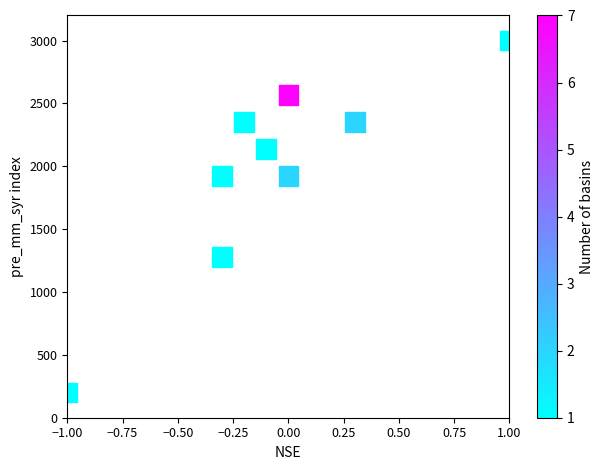

What is the average Y value?

1970.9